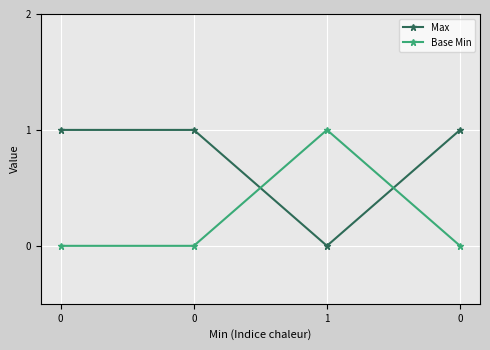

Count the number of categories in the chart.

4